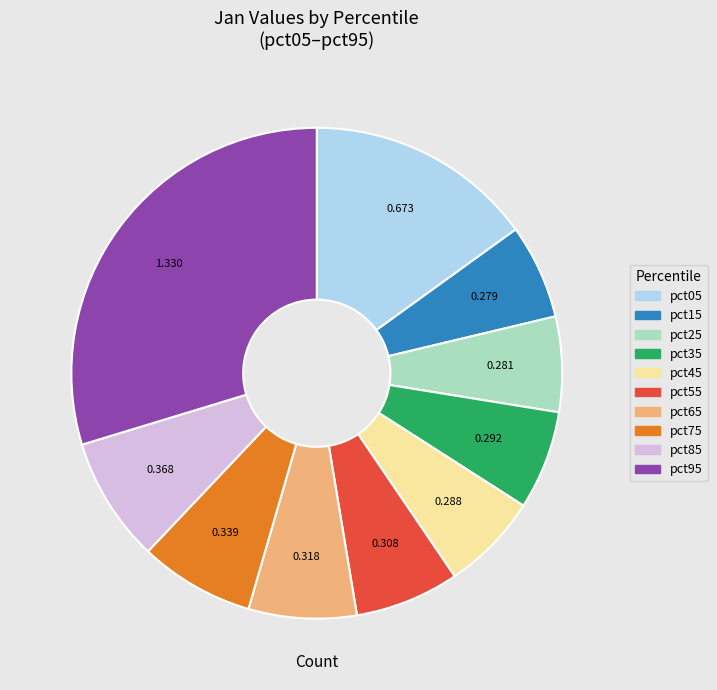

Is the sum of pct05 and pct35 greater than half?

No